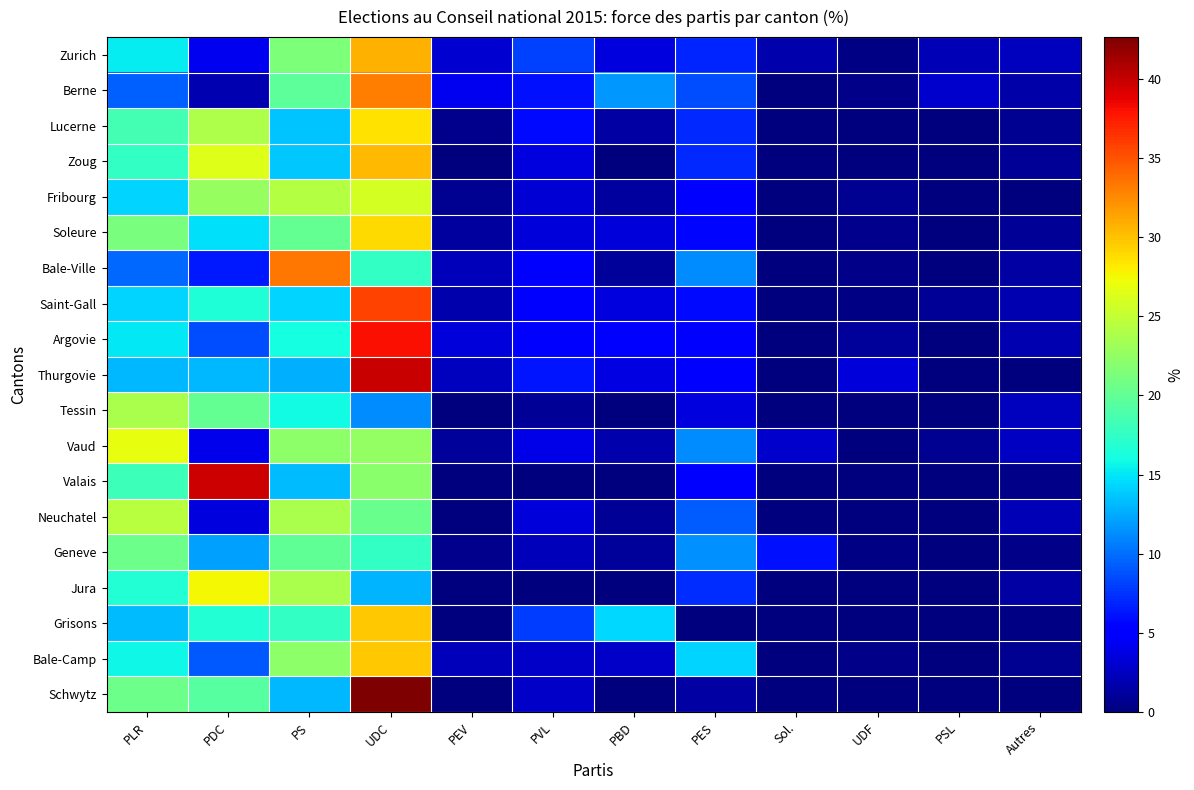

What is the difference between the highest and lowest values at PVL?

8.2